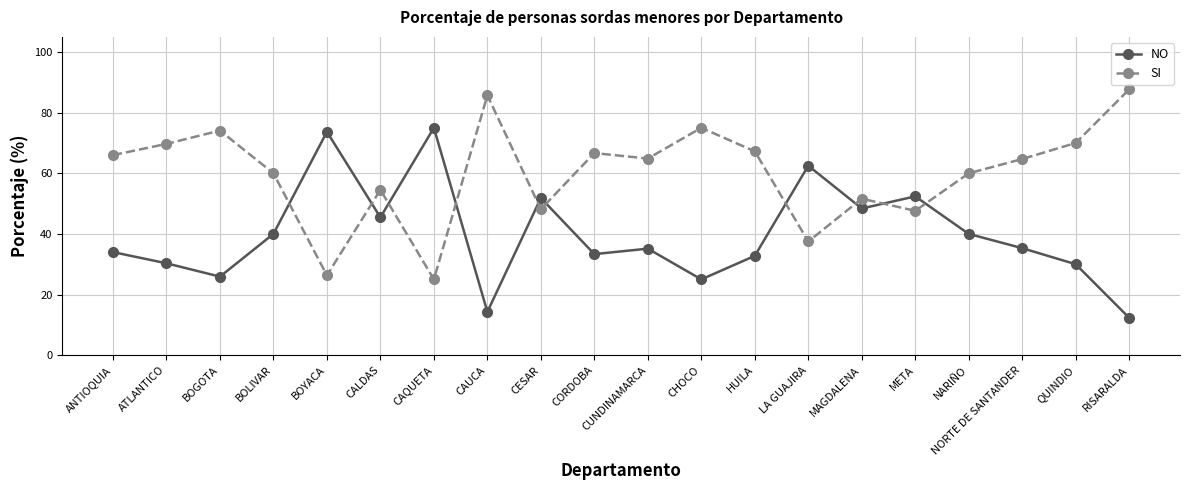

How many interior local valleys does the NO series have?

6